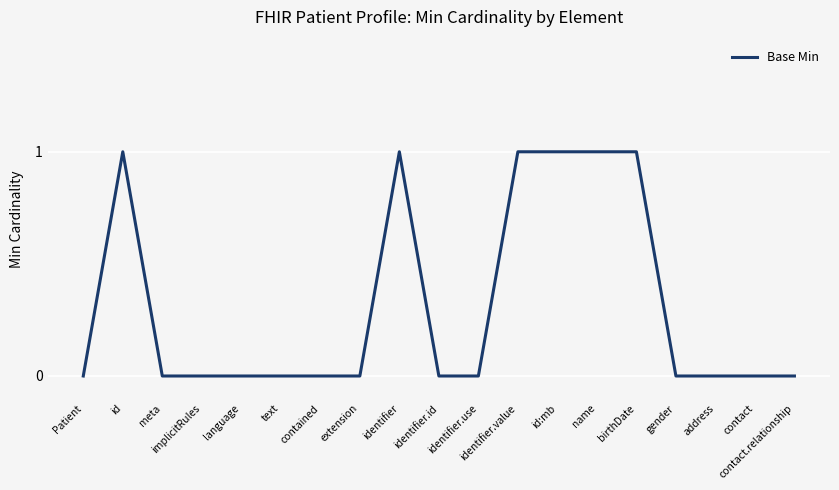

Does the chart display data point markers on the line(s)?

No